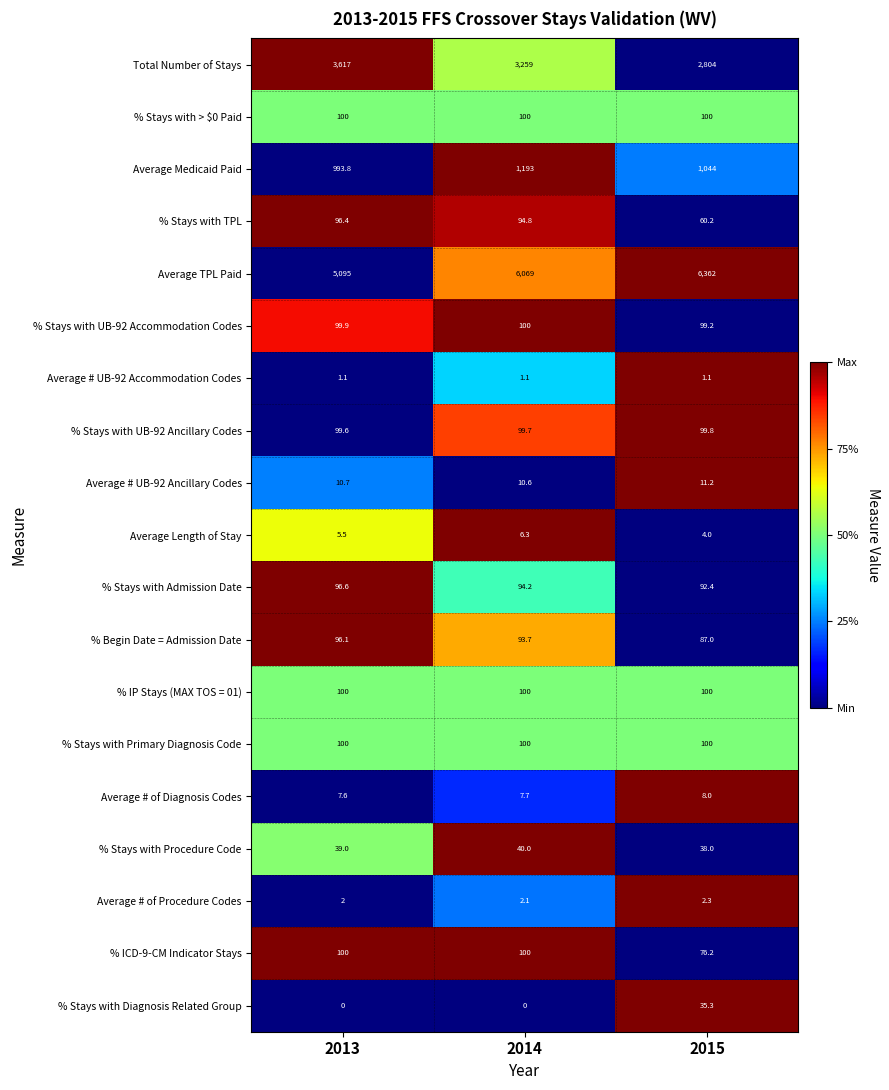

Rank the categories by Average Length of Stay value from highest to lowest.

2014, 2013, 2015